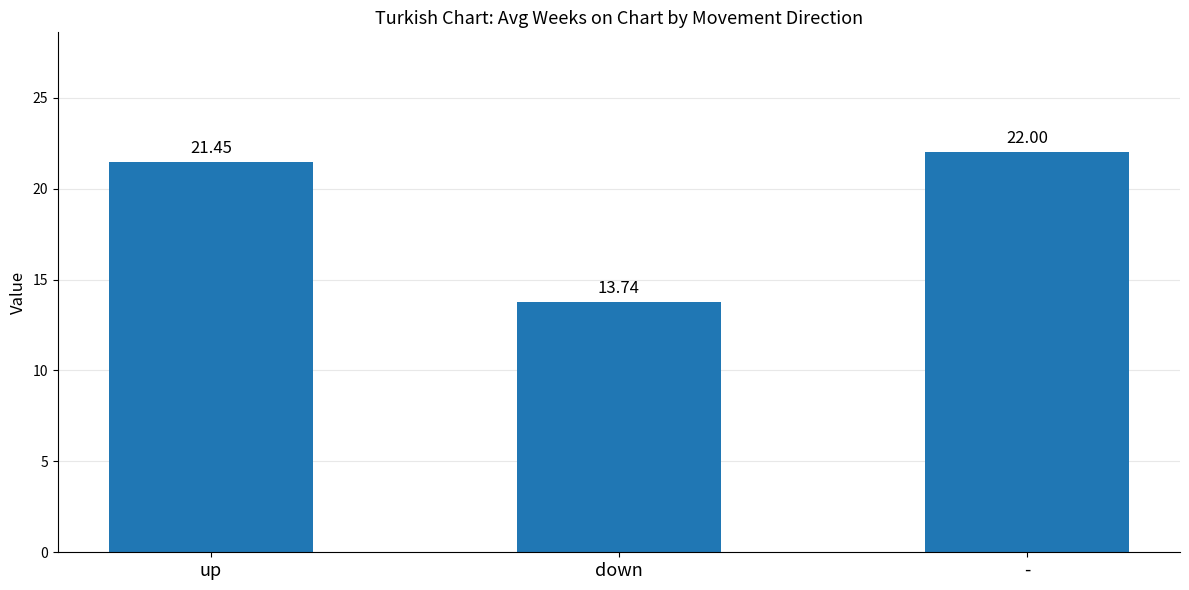

At which label is the value closest to 17?

down